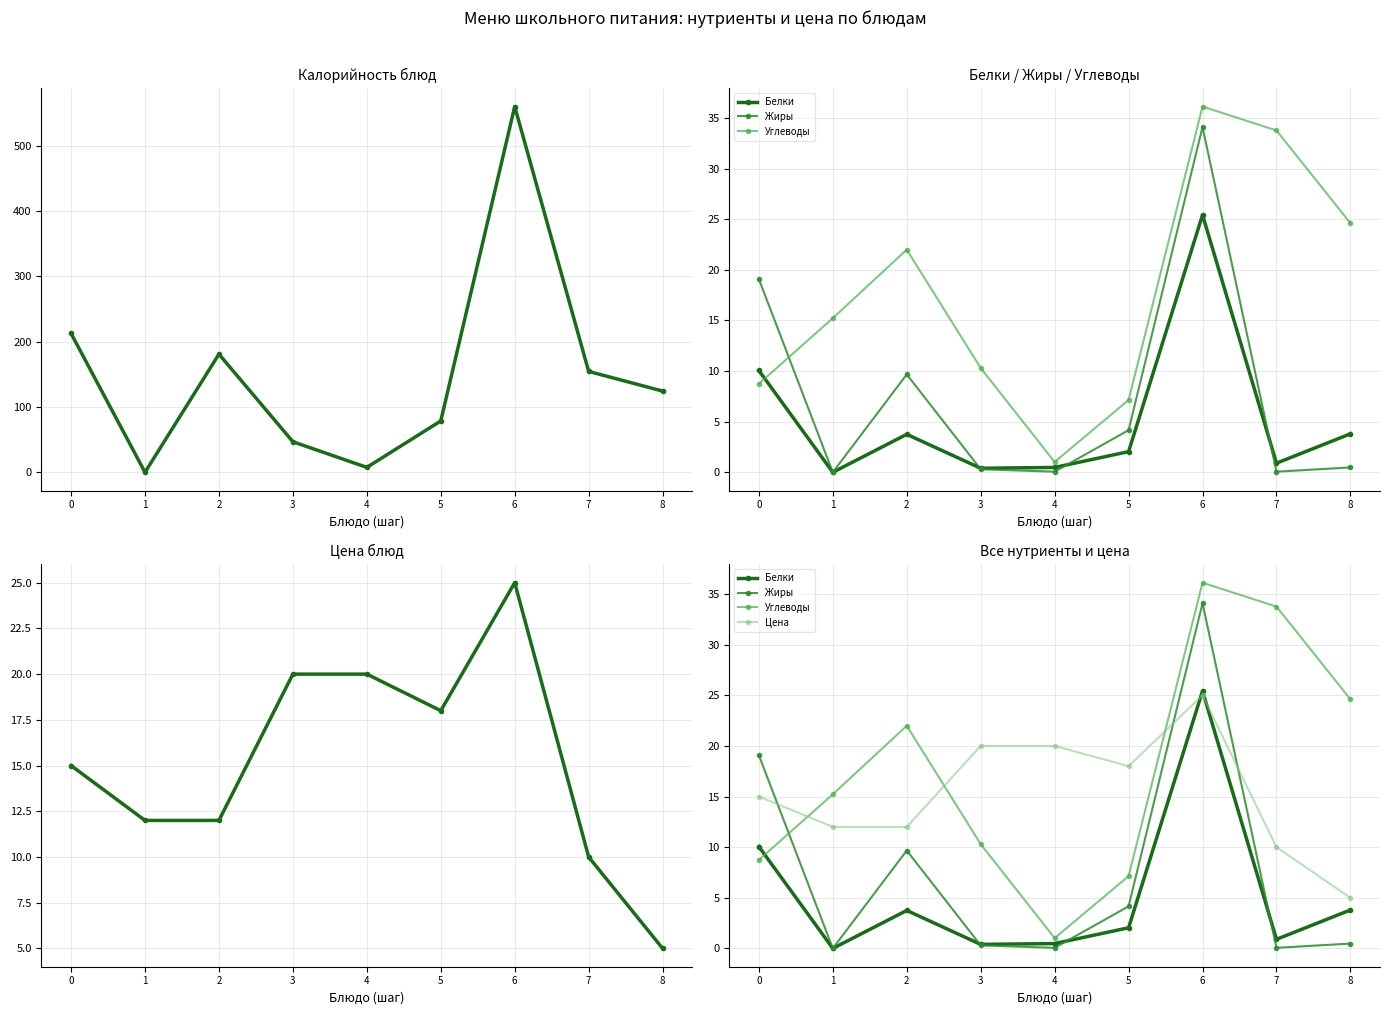

Which label corresponds to the largest value in the chart?

6